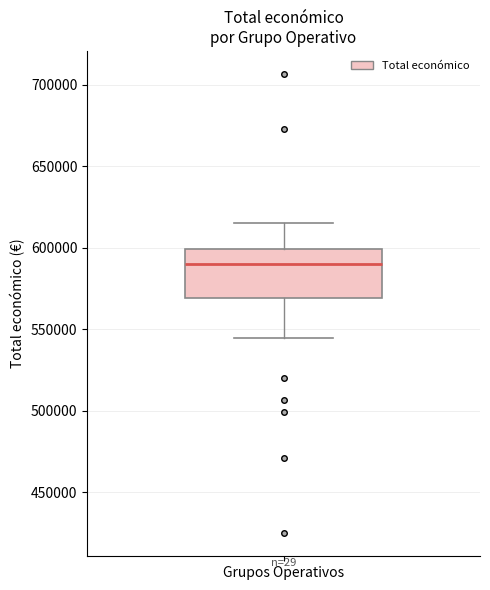

Where does the median line of the box for Grupos Operativos sit on the y-axis? The values are not printed on the chart, so give them approximately, as read against the axis.

590000